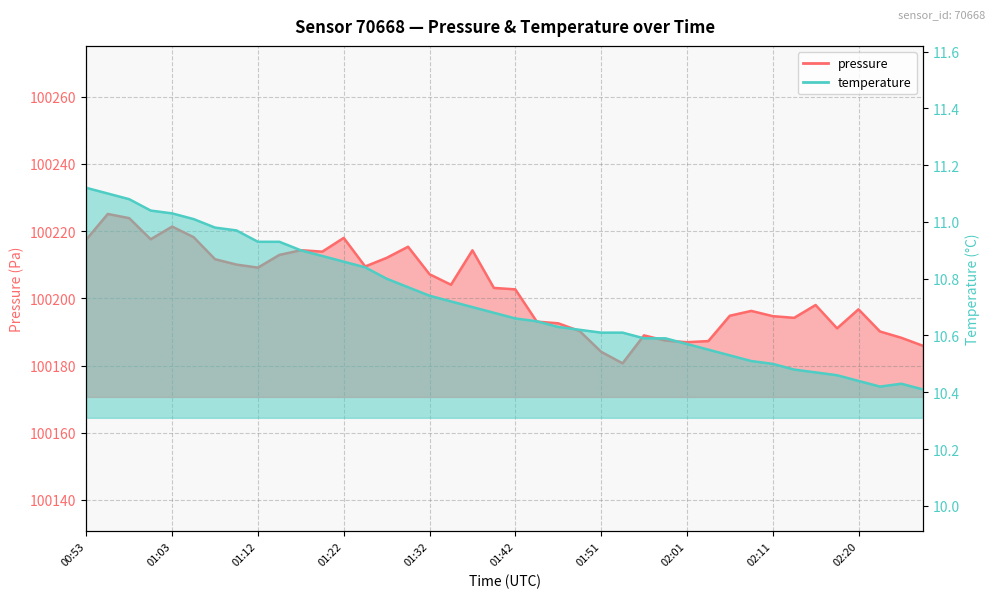

Reading left to right, extract all data points from this chart.

pressure: 00:53=100217.5	00:55=100225.1	00:58=100223.8	01:00=100217.6	01:03=100221.3	01:05=100218.2	01:08=100211.6	01:10=100210.0	01:12=100209.1	01:15=100212.9	01:17=100214.3	01:20=100213.9	01:22=100218.0	01:25=100209.5	01:27=100212.0	01:29=100215.3	01:32=100207.2	01:34=100204.0	01:37=100214.3	01:39=100203.1	01:42=100202.7	01:44=100193.1	01:46=100192.6	01:49=100190.2	01:51=100184.1	01:54=100180.7	01:56=100189.0	01:59=100187.4	02:01=100186.9	02:03=100187.3	02:06=100194.8	02:08=100196.2	02:11=100194.7	02:13=100194.2	02:16=100198.0	02:18=100191.1	02:20=100196.7	02:23=100190.1	02:25=100188.2	02:28=100185.9
temperature: 00:53=11.1	00:55=11.1	00:58=11.1	01:00=11.0	01:03=11.0	01:05=11.0	01:08=11.0	01:10=11.0	01:12=10.9	01:15=10.9	01:17=10.9	01:20=10.9	01:22=10.9	01:25=10.8	01:27=10.8	01:29=10.8	01:32=10.7	01:34=10.7	01:37=10.7	01:39=10.7	01:42=10.7	01:44=10.7	01:46=10.6	01:49=10.6	01:51=10.6	01:54=10.6	01:56=10.6	01:59=10.6	02:01=10.6	02:03=10.6	02:06=10.5	02:08=10.5	02:11=10.5	02:13=10.5	02:16=10.5	02:18=10.5	02:20=10.4	02:23=10.4	02:25=10.4	02:28=10.4